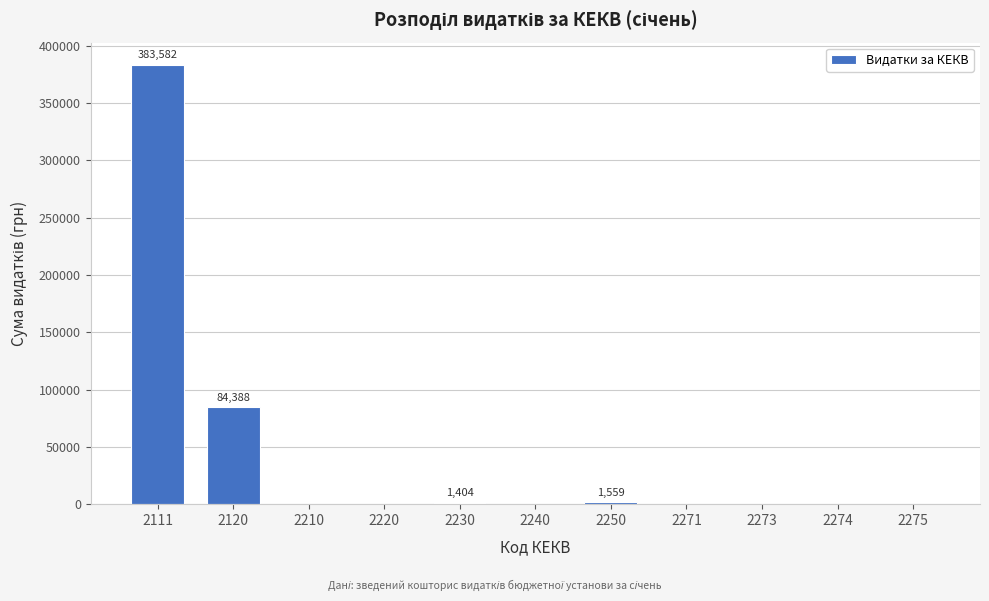

What is the maximum value shown in the chart?

383581.7